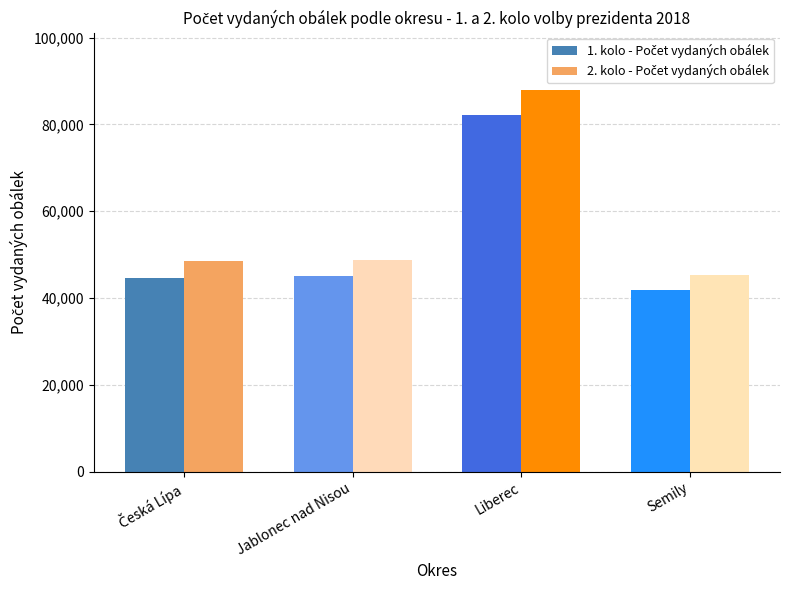

Rank the series at Semily from highest to lowest value.

2. kolo - Počet vydaných obálek, 1. kolo - Počet vydaných obálek